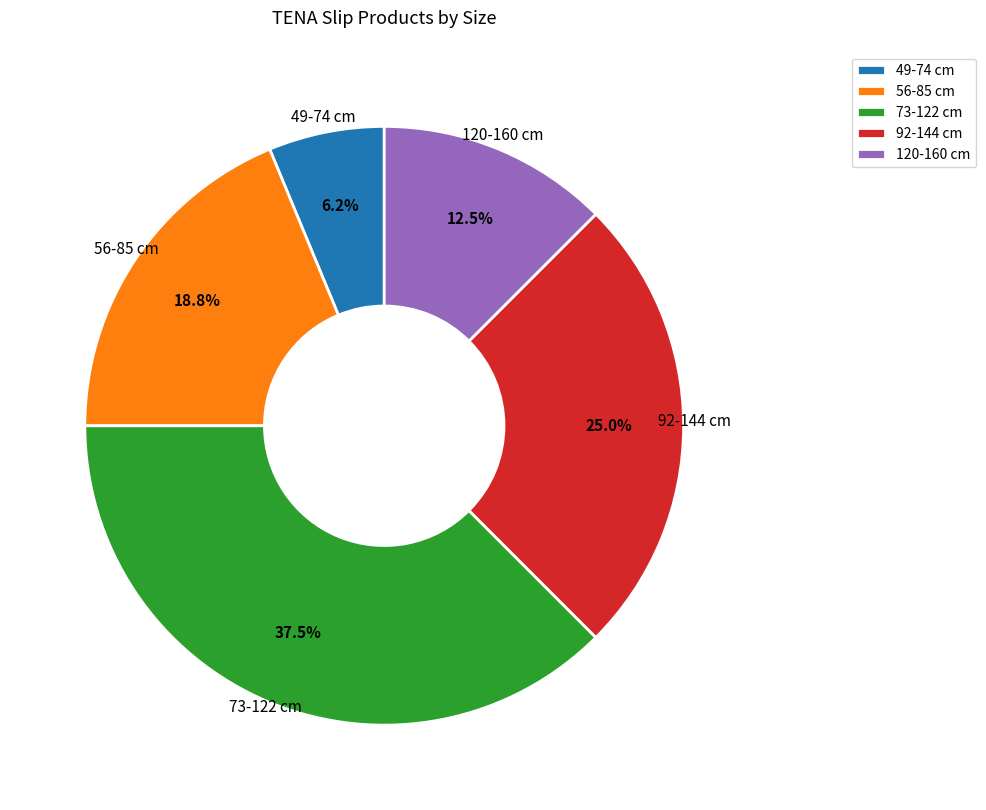

To the nearest percent, what percentage of the pie is 56-85 cm?

19%